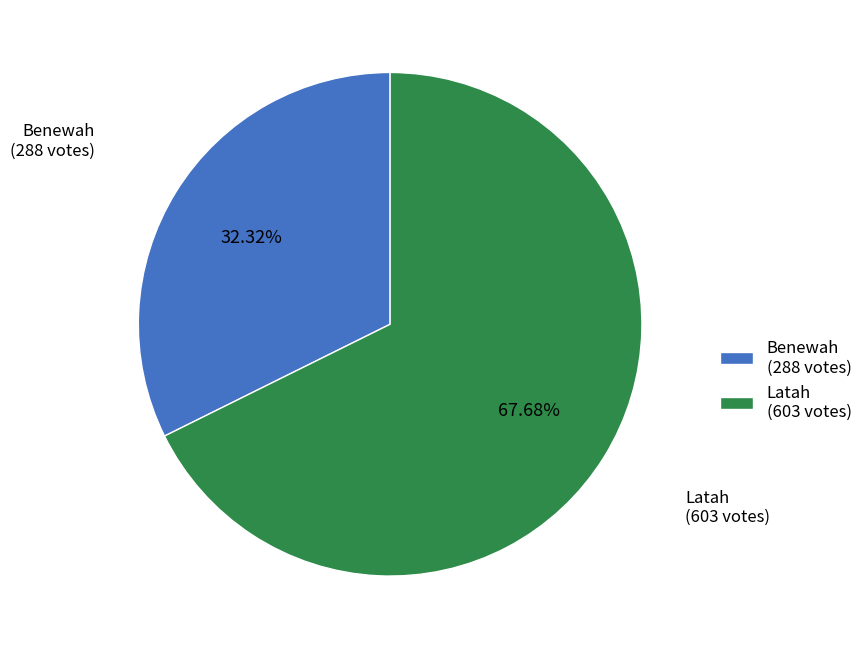

Which has a higher value, Benewah or Latah?

Latah